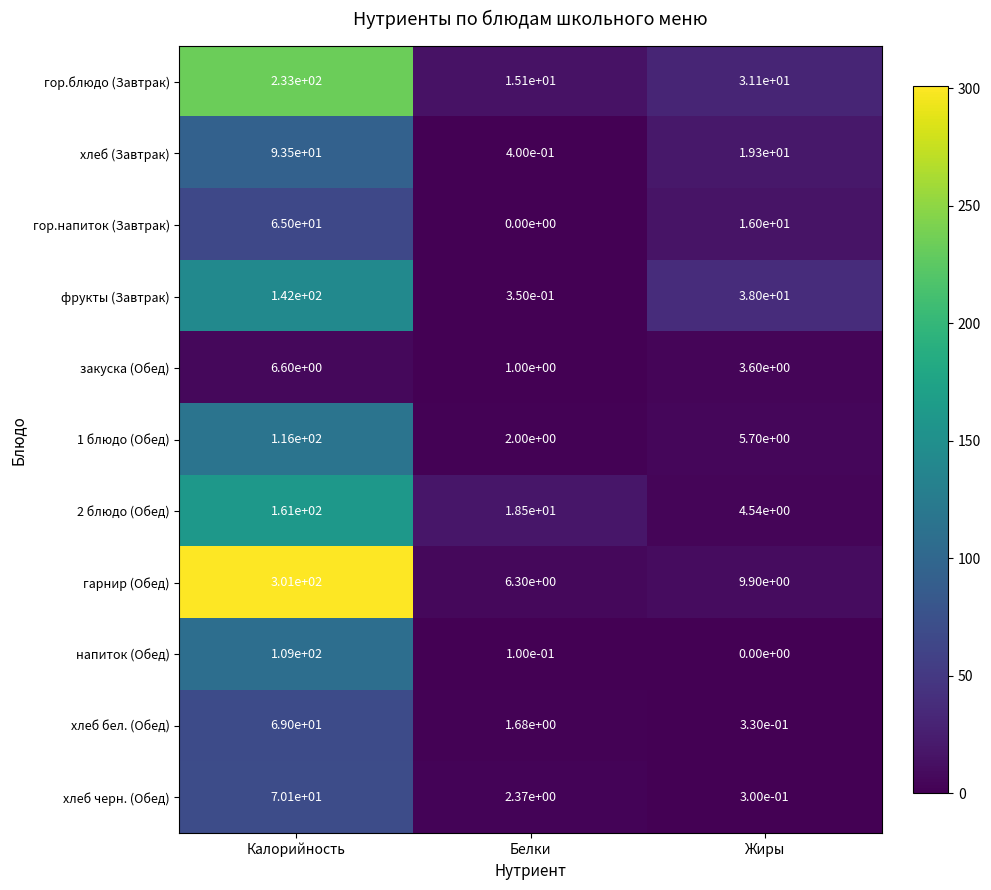

Where does the 1 блюдо (Обед) series first go above 5?

Калорийность